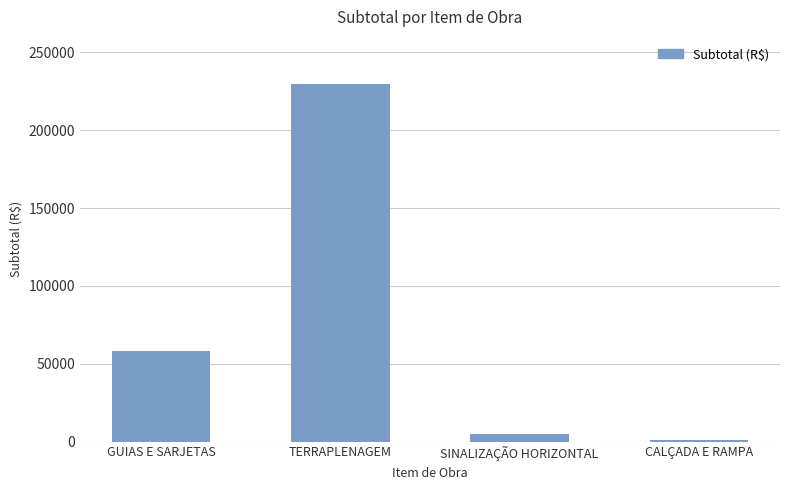

True or false: the data shows 229549.0 at TERRAPLENAGEM.

True